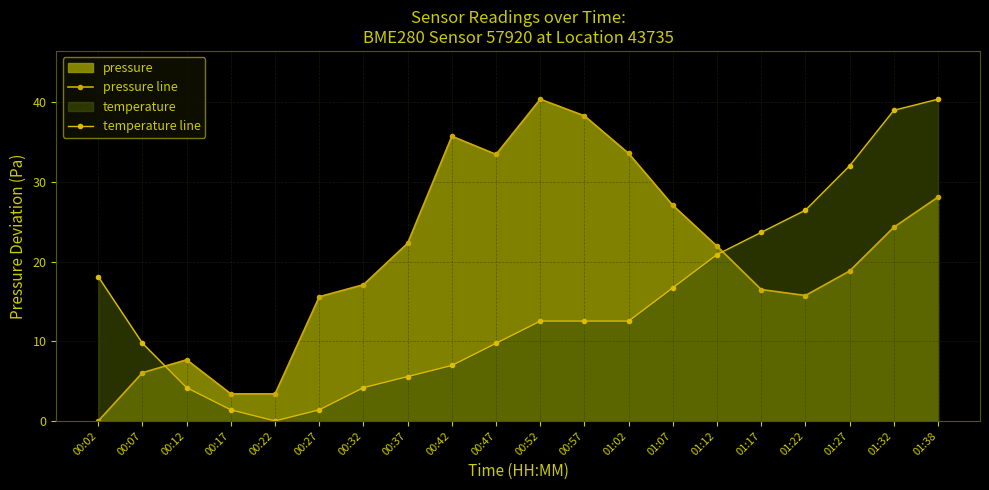

Does the chart have visible grid lines?

Yes